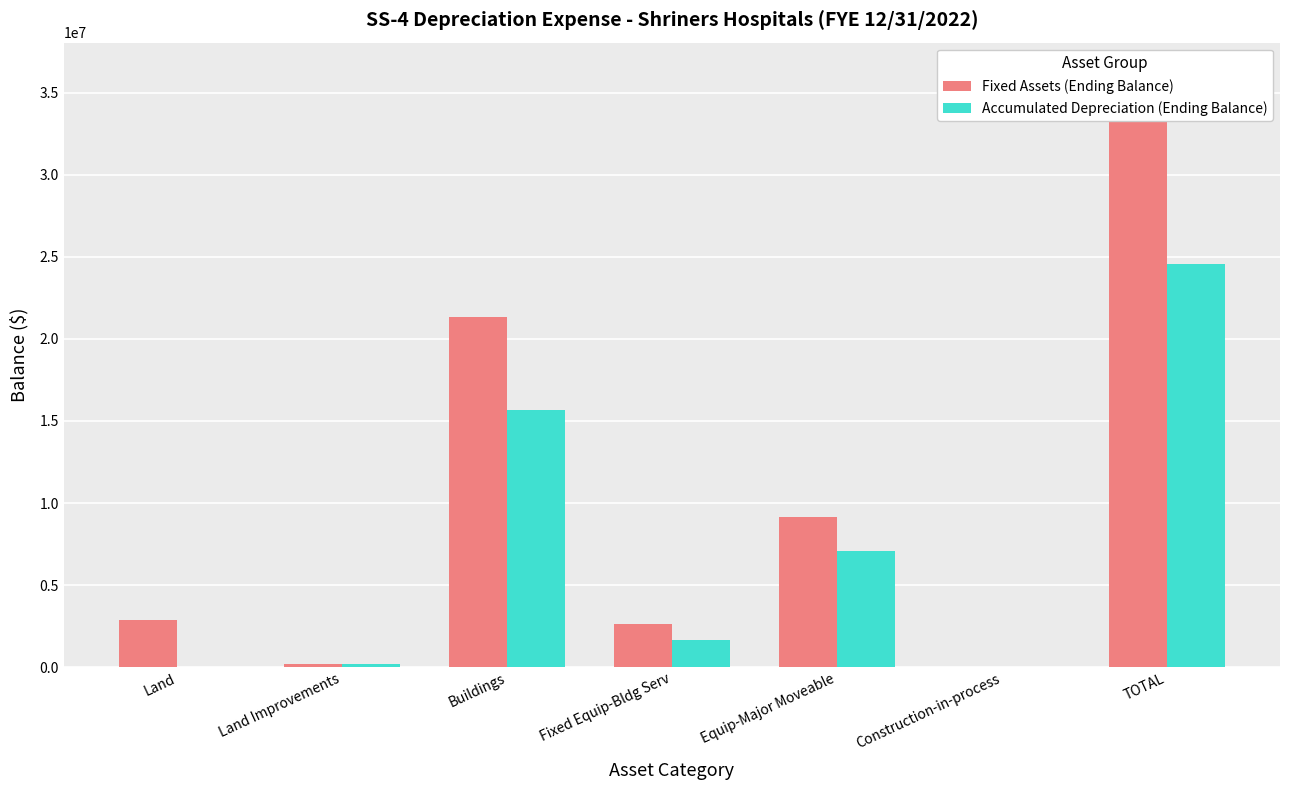

Count the number of categories in the chart.

7